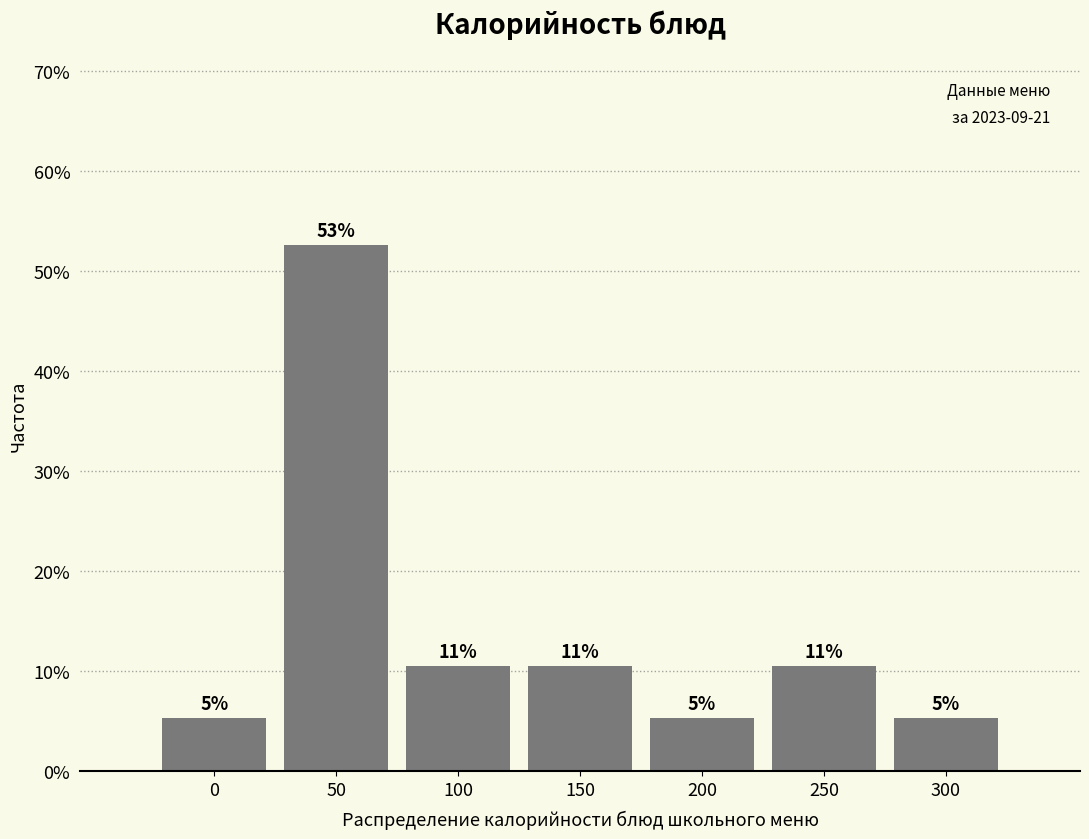

Does the chart contain any negative values?

No